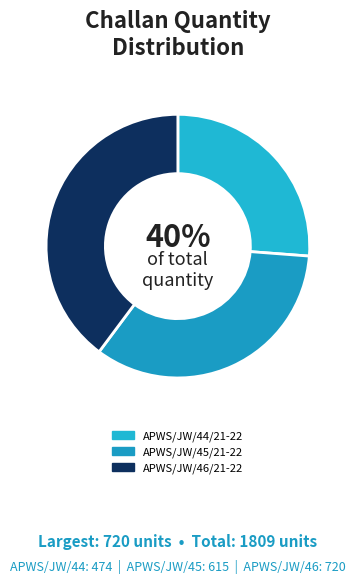

What is the change in value from APWS/JW/44/21-22 to APWS/JW/46/21-22?

+246